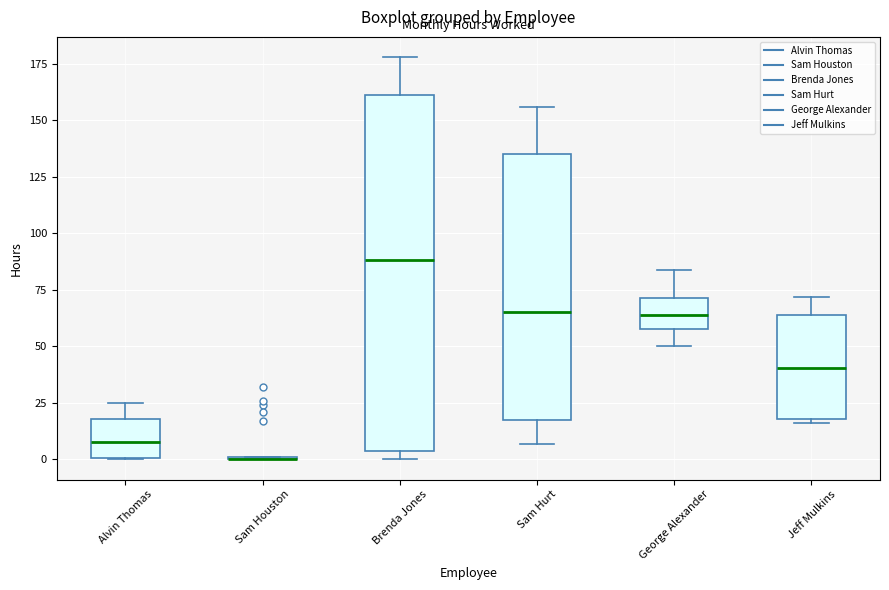

Where is the lower edge of the box for George Alexander on the y-axis? The values are not printed on the chart, so give them approximately, as read against the axis.

60